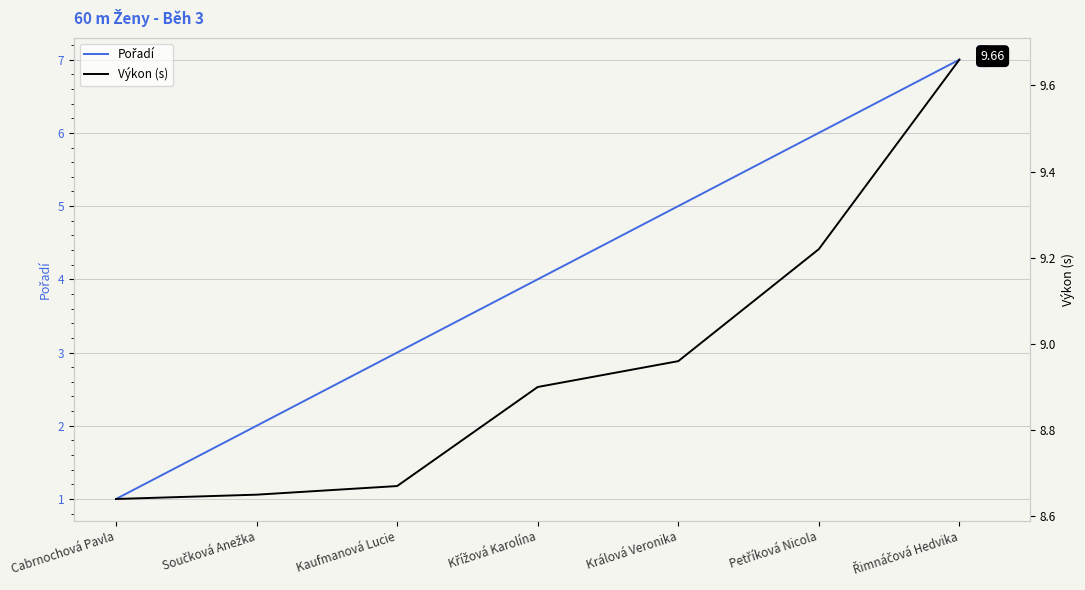

True or false: Pořadí has more than 2 interior local peaks.

False